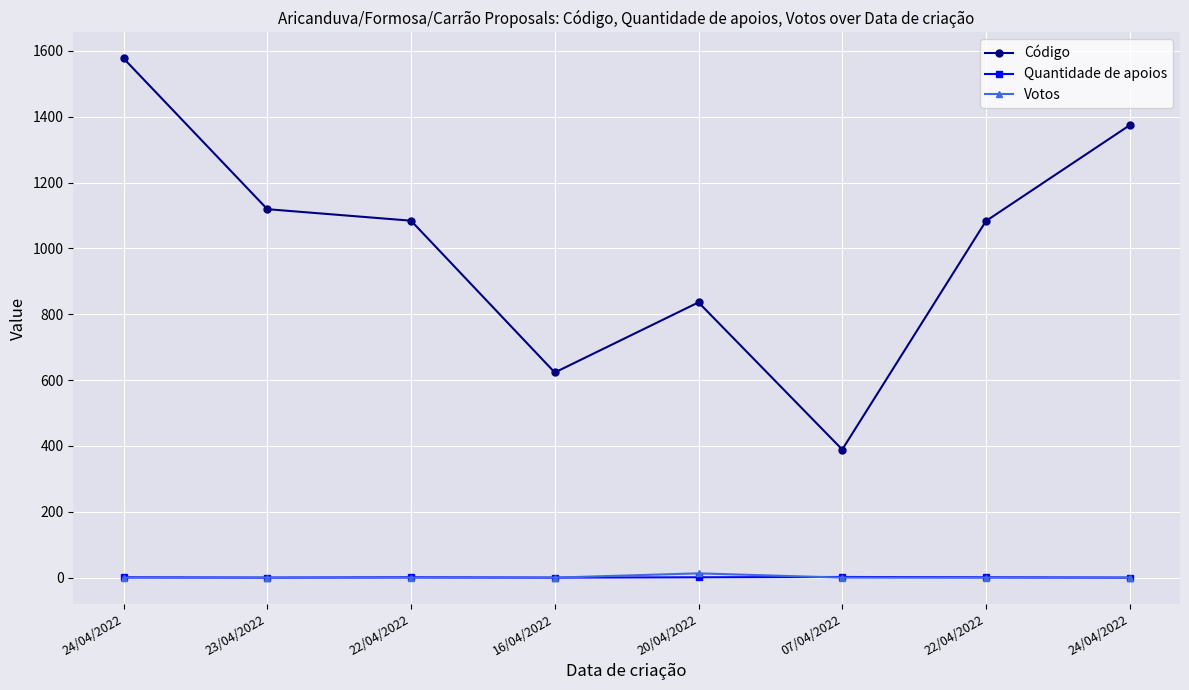

Is the value of Quantidade de apoios at 22/04/2022 greater than the value of Votos at 20/04/2022?

No